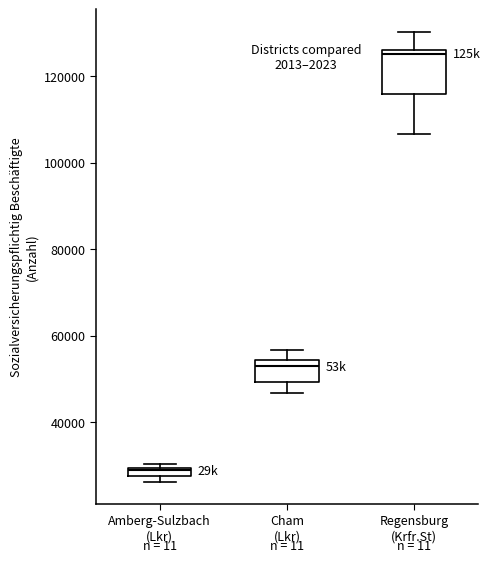

Which box's median line is the lowest?

Amberg-Sulzbach (Lkr)